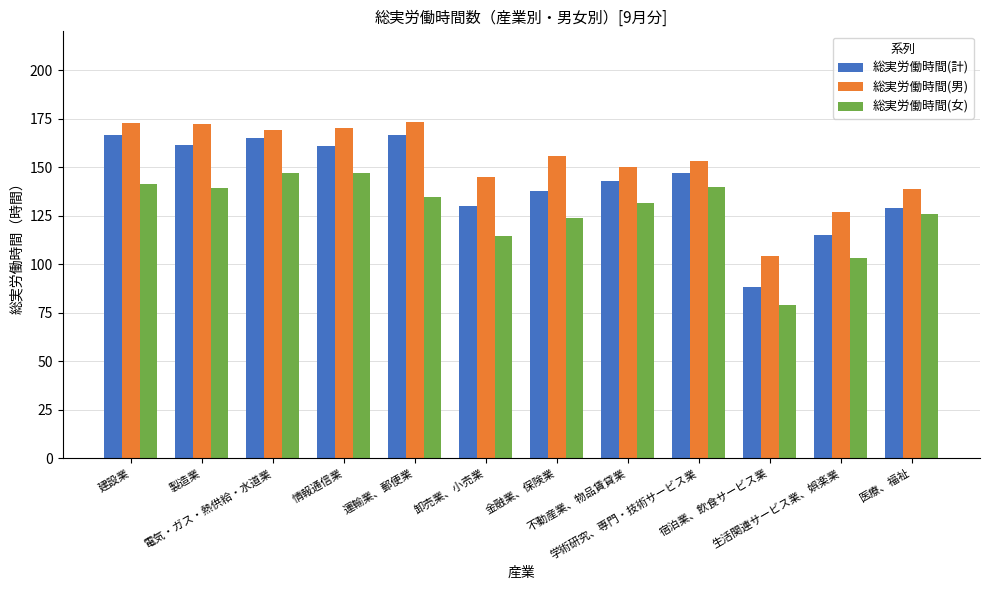

Which series has the largest total across all categories?

総実労働時間(男)